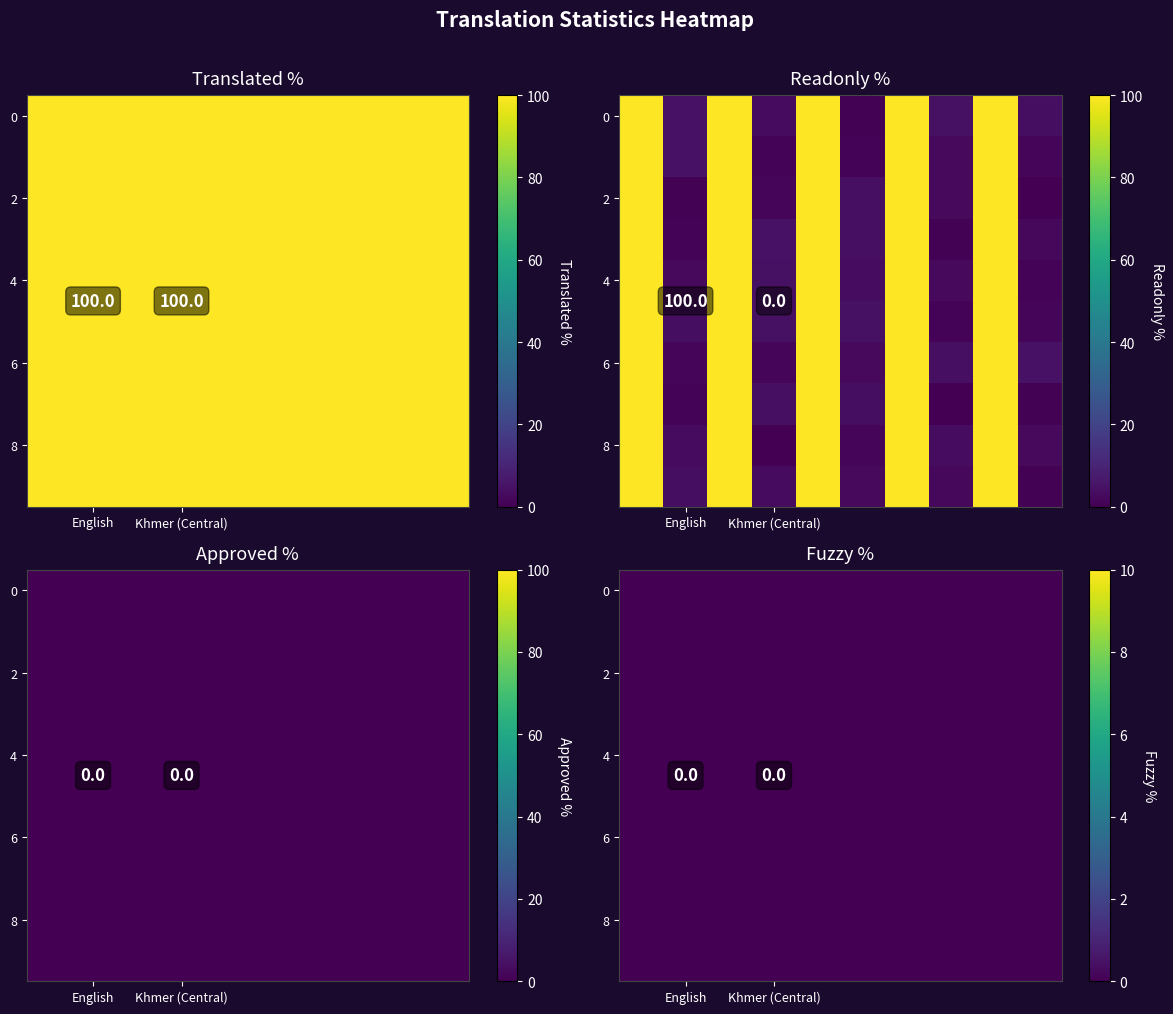

Reading left to right, extract all data points from this chart.

translated_percent: English=100	Khmer (Central)=100
readonly_percent: English=100	Khmer (Central)=0
approved_percent: English=0	Khmer (Central)=0
fuzzy_percent: English=0	Khmer (Central)=0